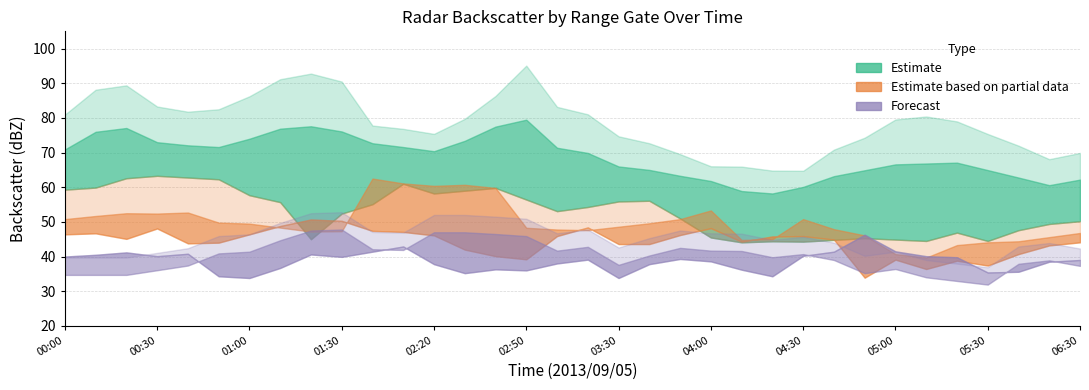

What is the minimum value shown in the chart?

31.9